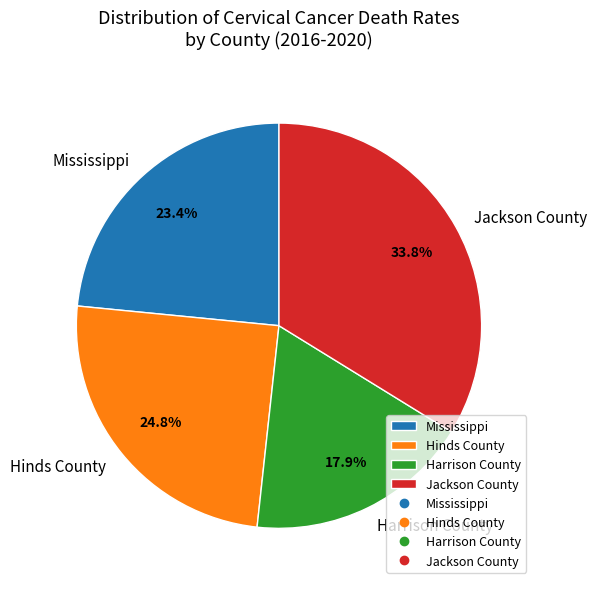

What is the ratio of the value at Mississippi to the value at Jackson County?

0.7